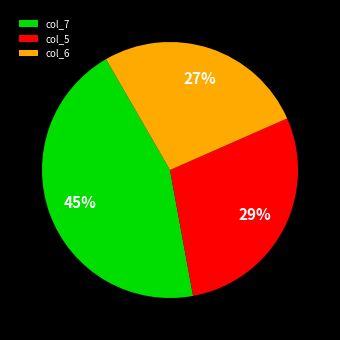

To the nearest percent, what is the average slice percentage?

33%